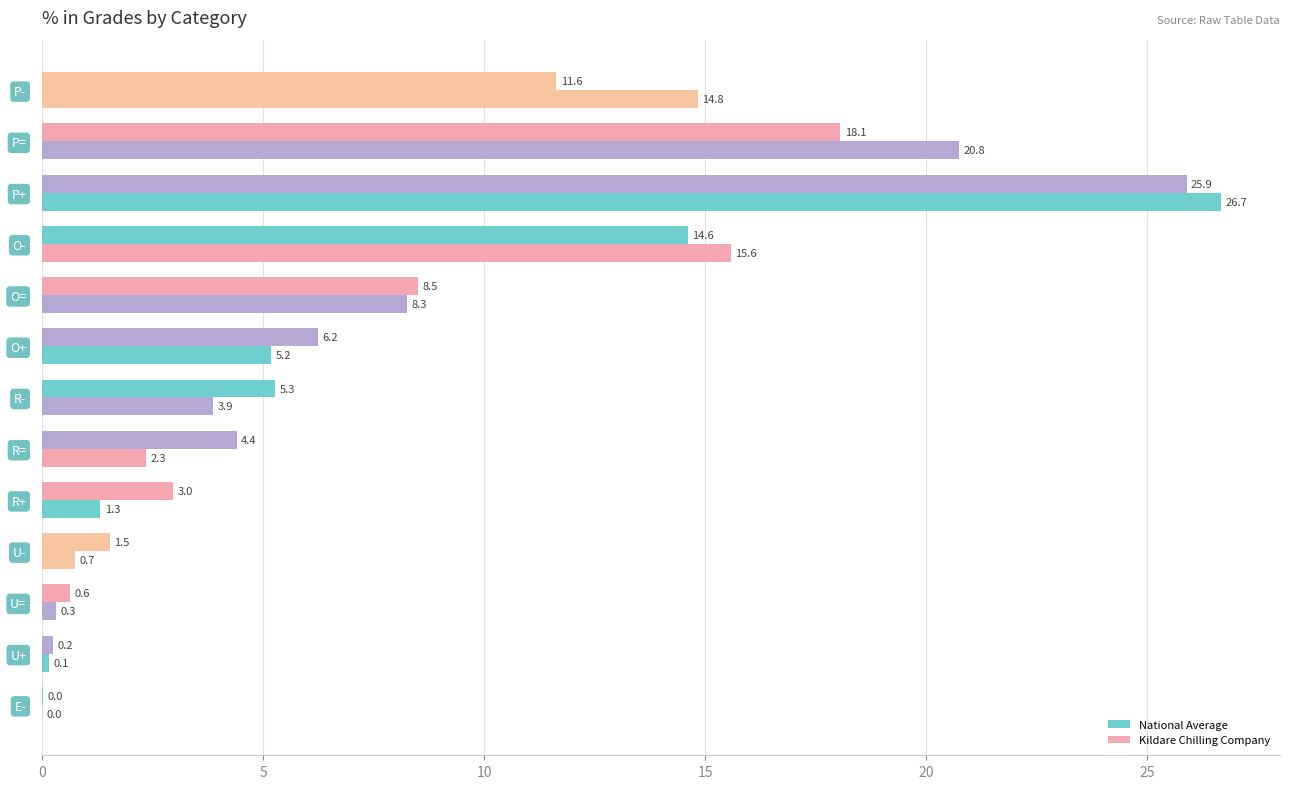

How many values in Kildare Chilling Company are above zero?

12